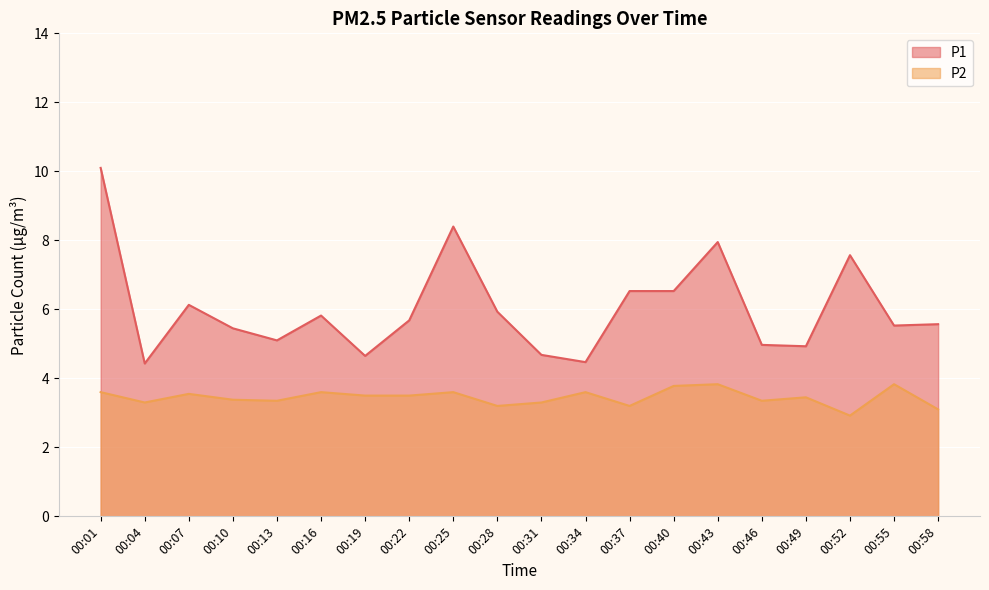

Reading left to right, what are all the values shown in this chart?

P1: 10.1	4.4	6.1	5.5	5.1	5.8	4.7	5.7	8.4	5.9	4.7	4.5	6.5	6.5	8.0	5.0	4.9	7.6	5.5	5.6
P2: 3.6	3.3	3.5	3.4	3.4	3.6	3.5	3.5	3.6	3.2	3.3	3.6	3.2	3.8	3.8	3.4	3.5	2.9	3.8	3.1